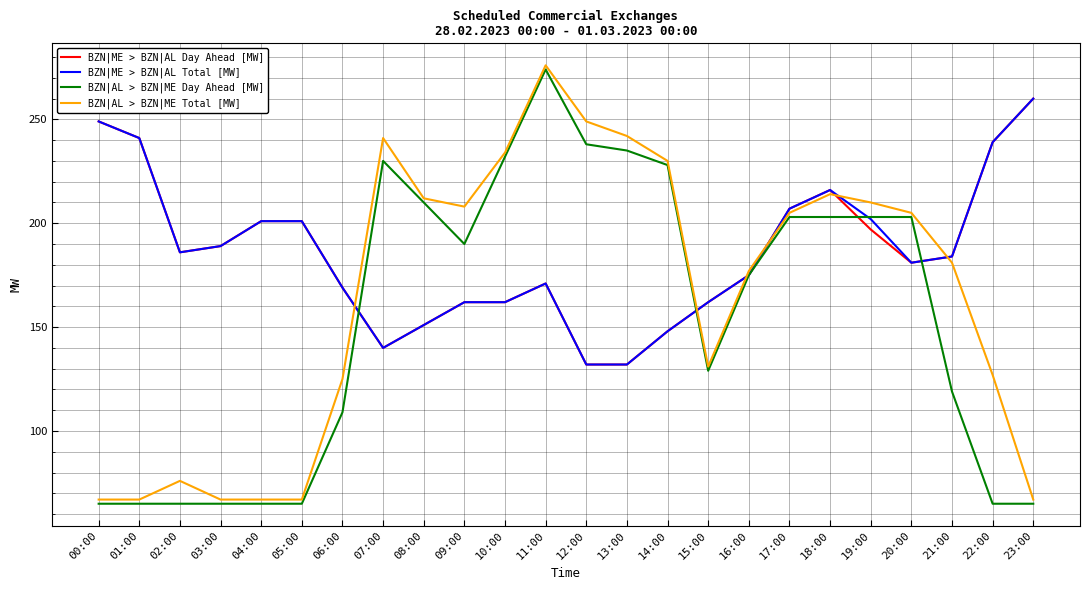

True or false: BZN|AL > BZN|ME Total [MW] and BZN|AL > BZN|ME Day Ahead [MW] intersect in this chart.

False